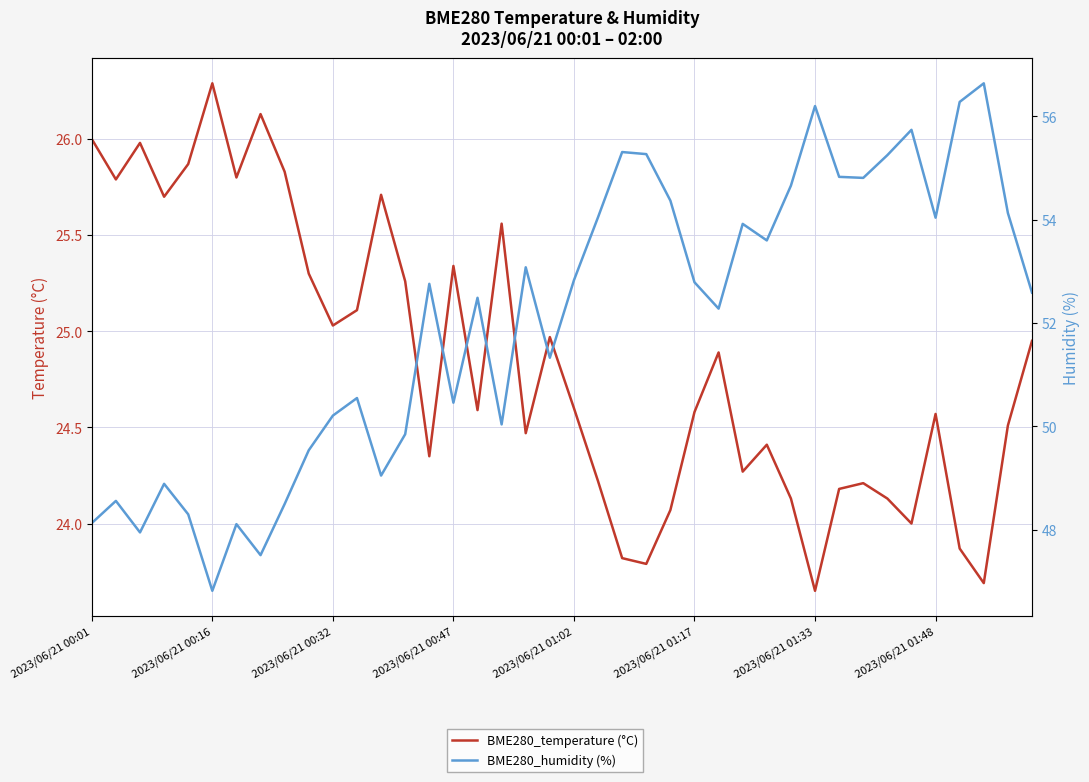

What are all the series names shown in the legend?

BME280_temperature (°C), BME280_humidity (%)